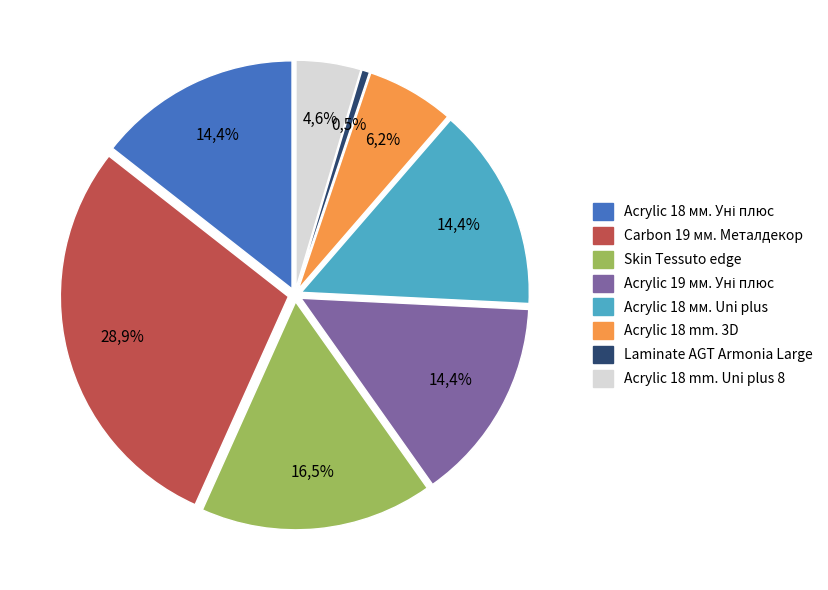

True or false: Laminate AGT Armonia Large accounts for 11% of the total.

False